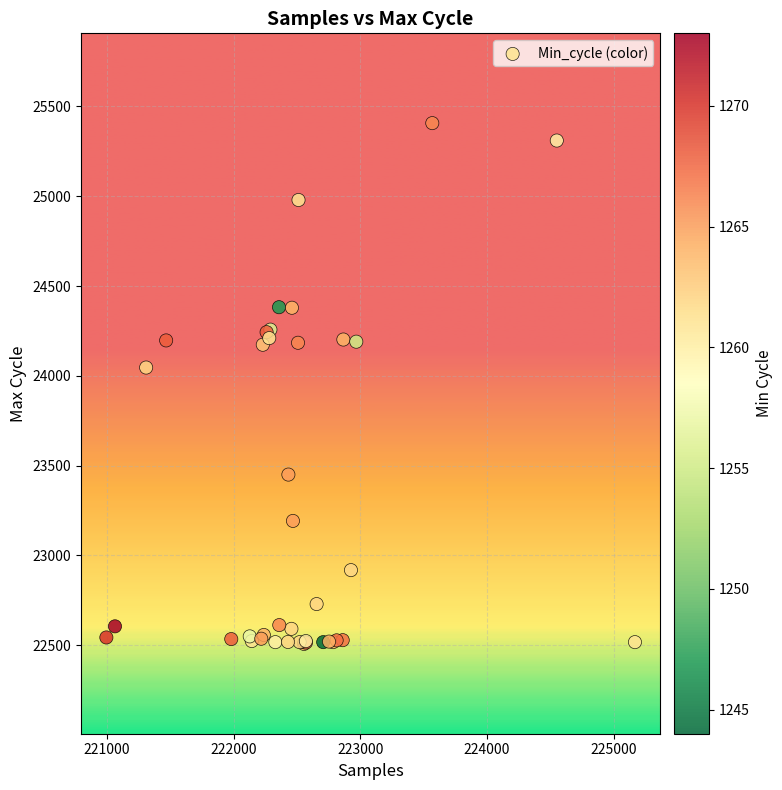

What Y value in the scatter plot is closest to 23957?

24046